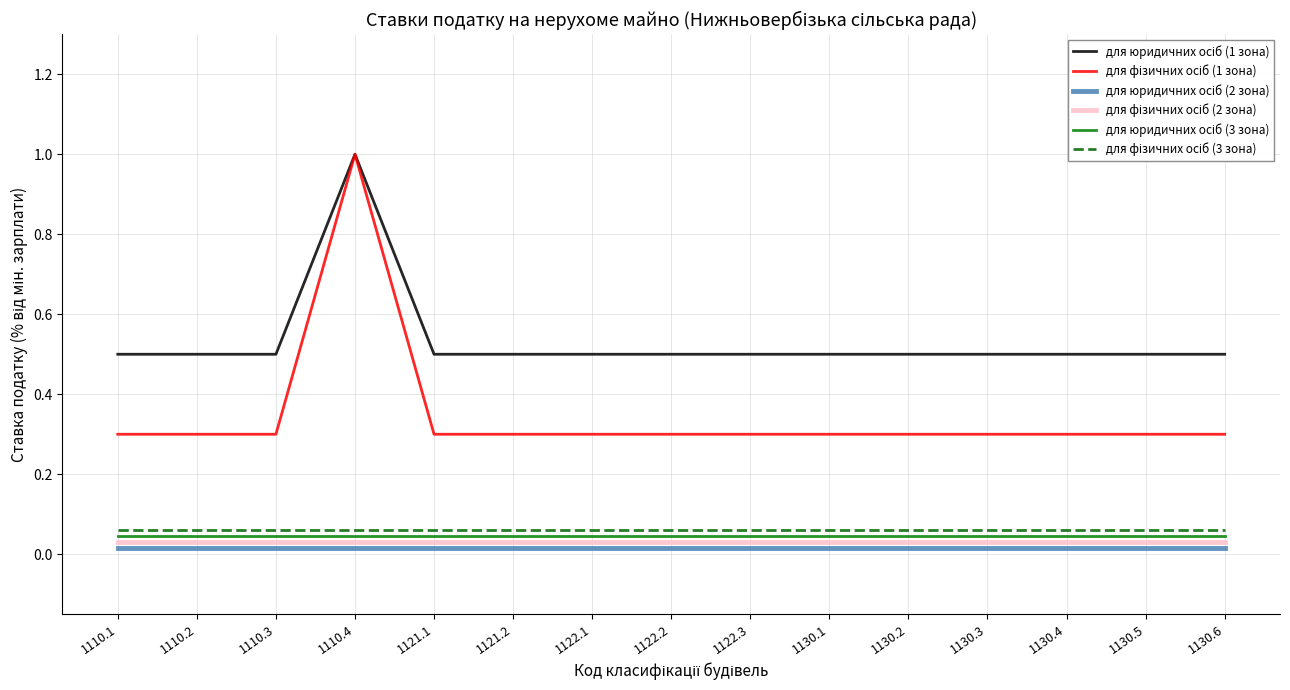

Which label corresponds to the largest value in the chart?

1110.4